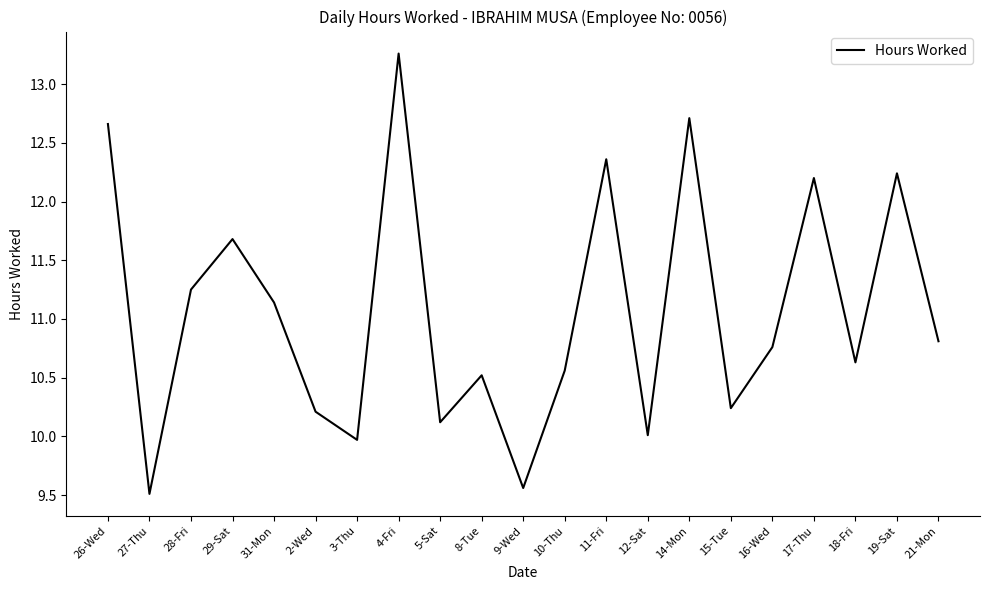

What is the ratio of the value at 3-Thu to the value at 19-Sat?

0.8